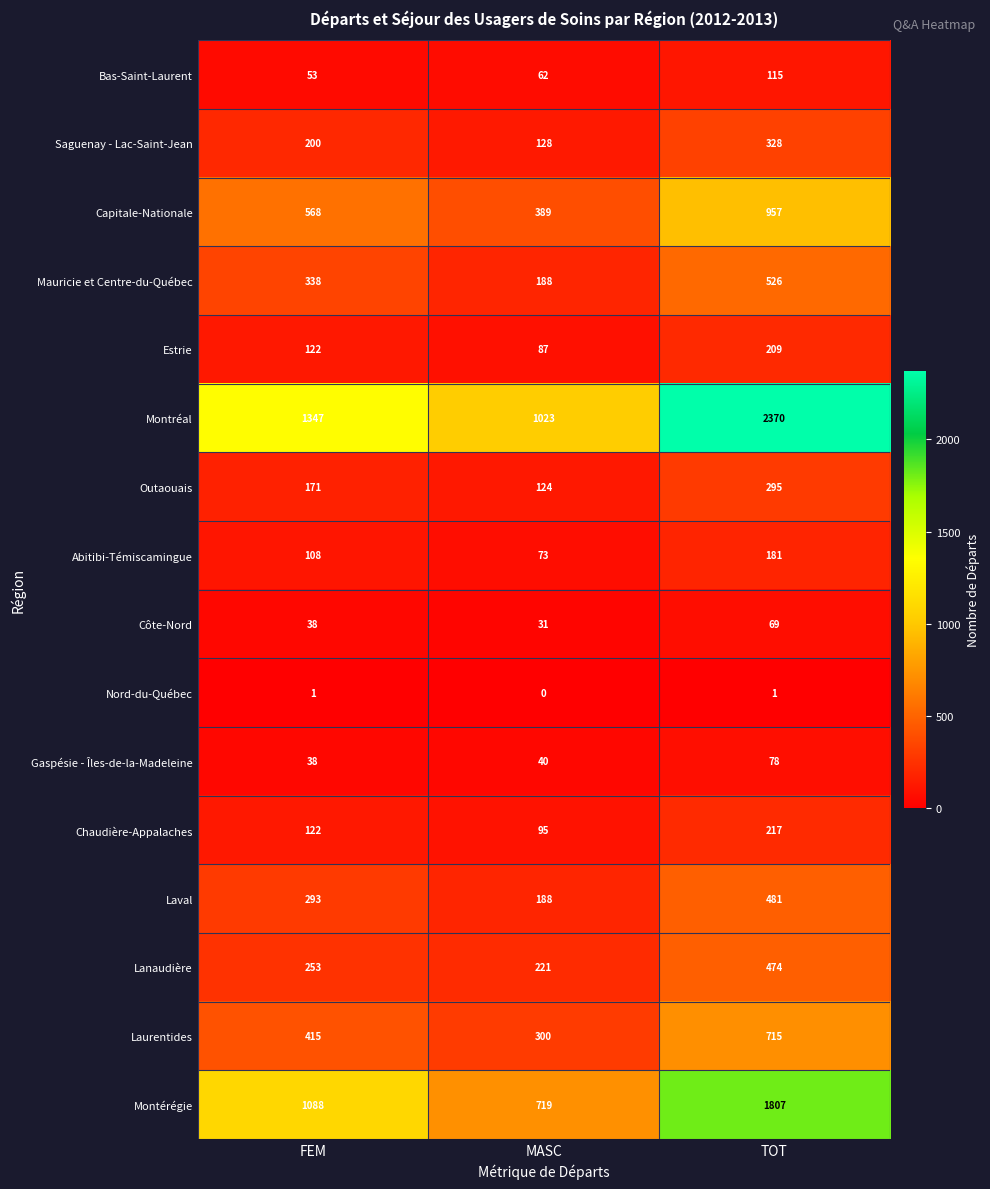

Which label corresponds to the smallest value in the chart?

MASC